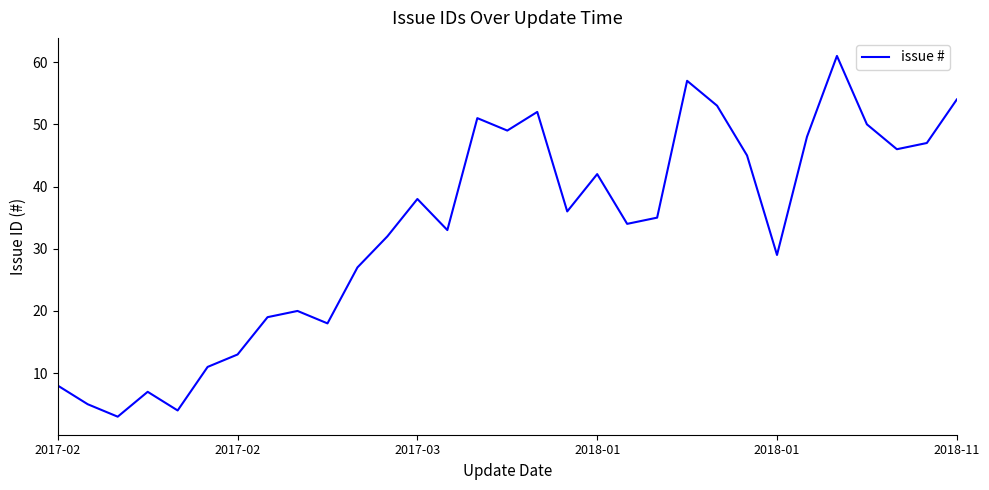

Count the number of categories in the chart.

31